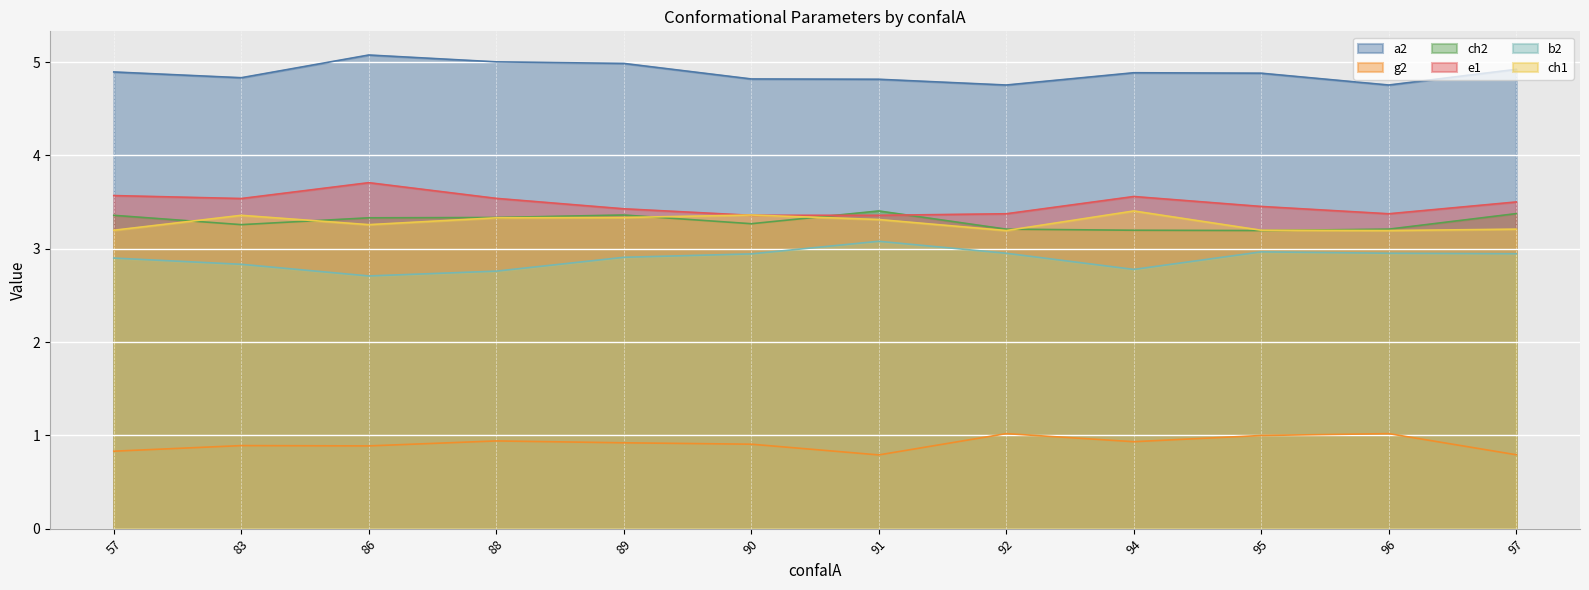

How many lines are shown in the chart?

6